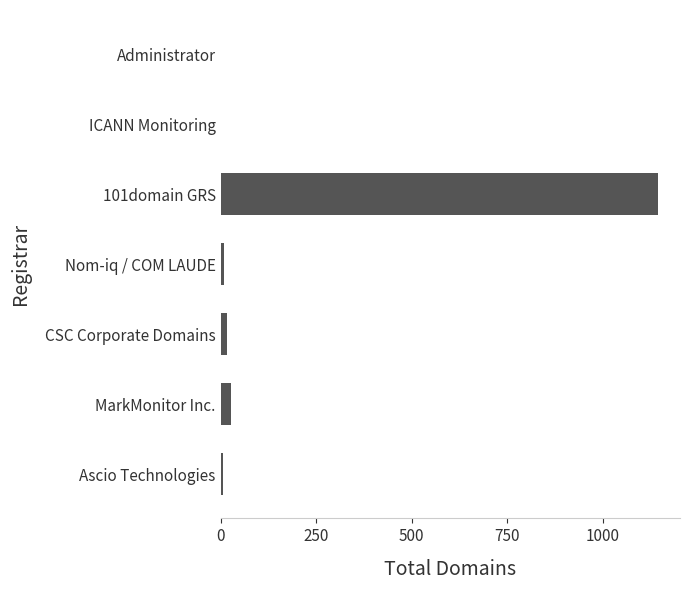

What is the greatest value displayed?

1145